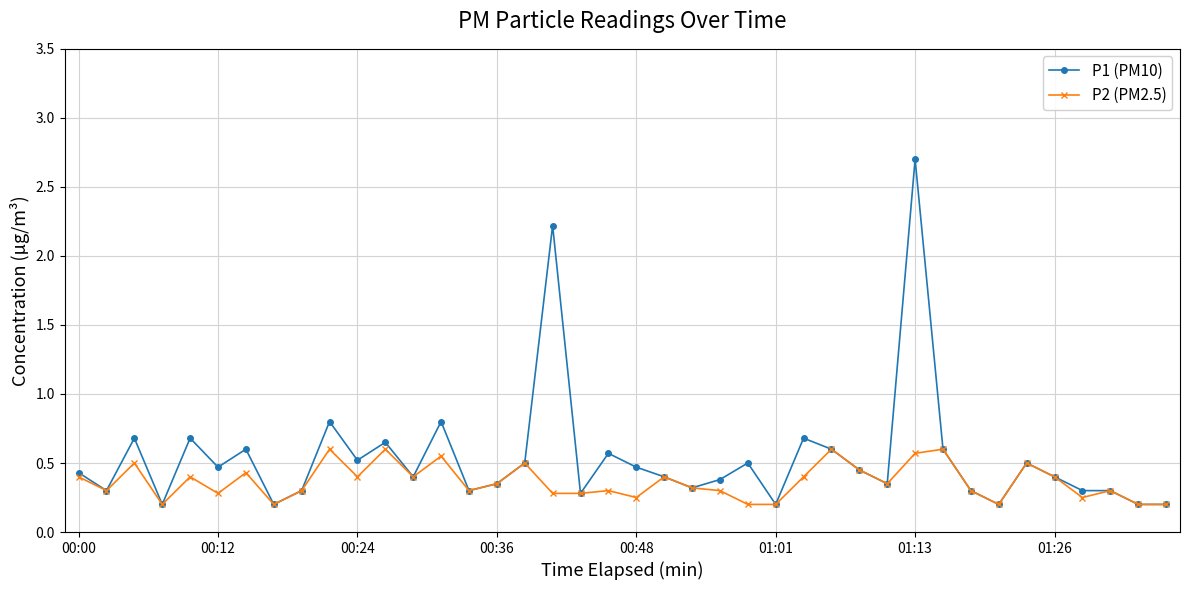

Does the chart display data point markers on the line(s)?

Yes